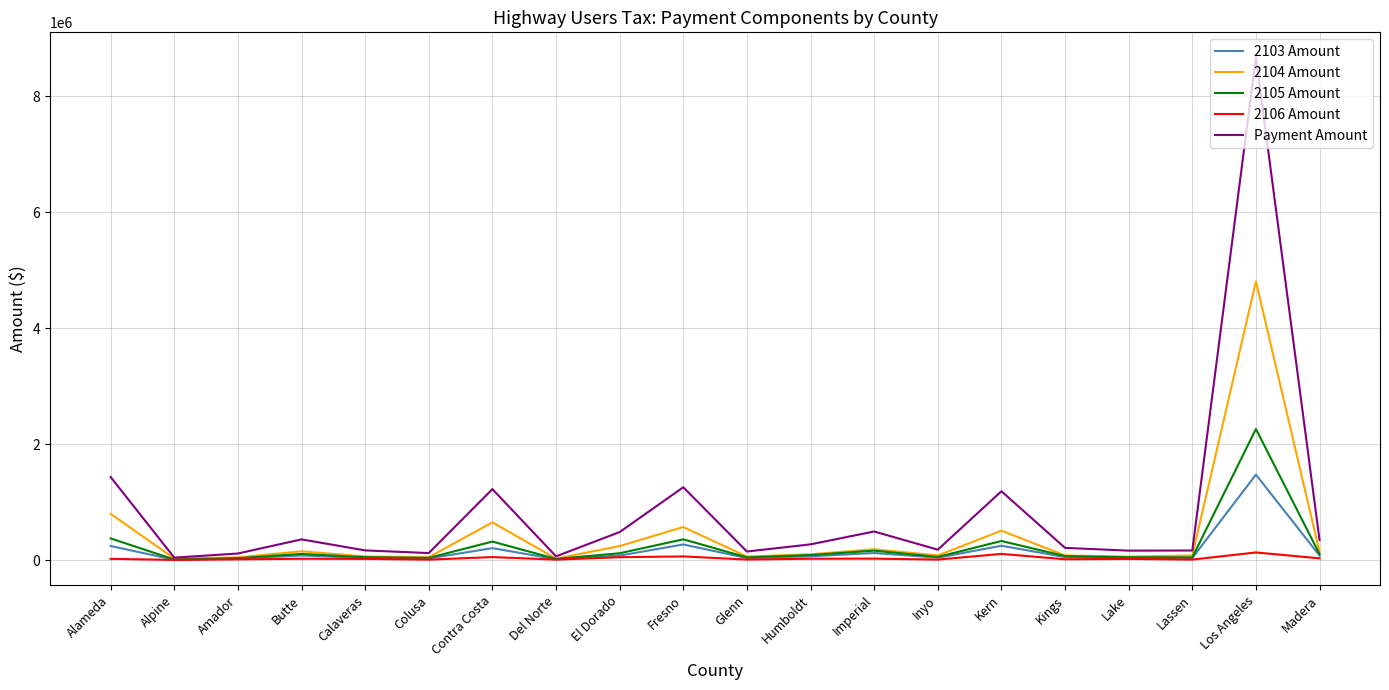

How many values in the 2105 Amount series are below 85309?

10